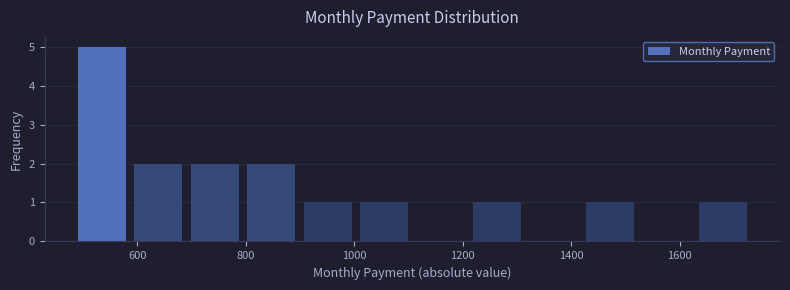

Reading left to right, transcribe this chart: for each bar, give the range it covers on the x-axis and its height. Neither the bar edges nor the heights are printed on the chart, so give them approximately, as read against the axes.

480 to 580: 5
580 to 700: 2
700 to 800: 2
800 to 900: 2
900 to 1000: 1
1000 to 1100: 1
1100 to 1220: 0
1220 to 1320: 1
1320 to 1420: 0
1420 to 1520: 1
1520 to 1620: 0
1620 to 1740: 1